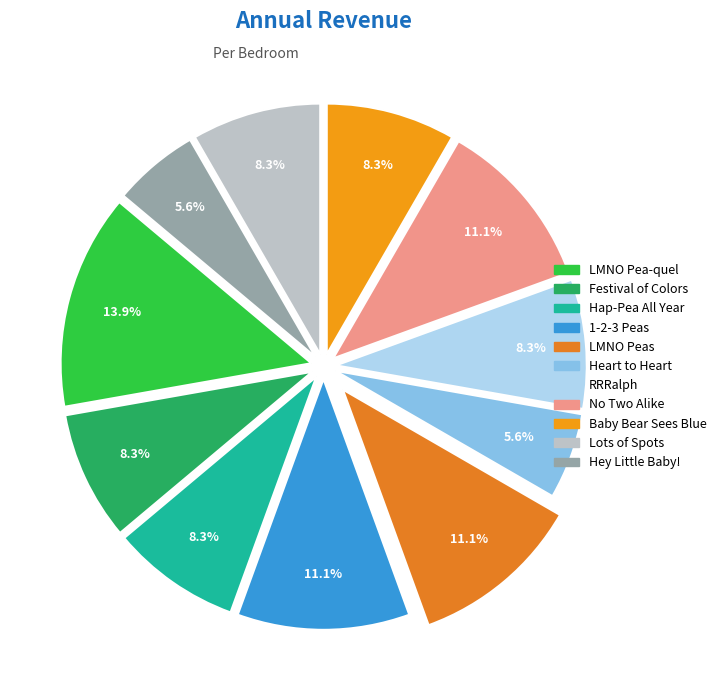

True or false: Hap-Pea All Year accounts for 2% of the total.

False